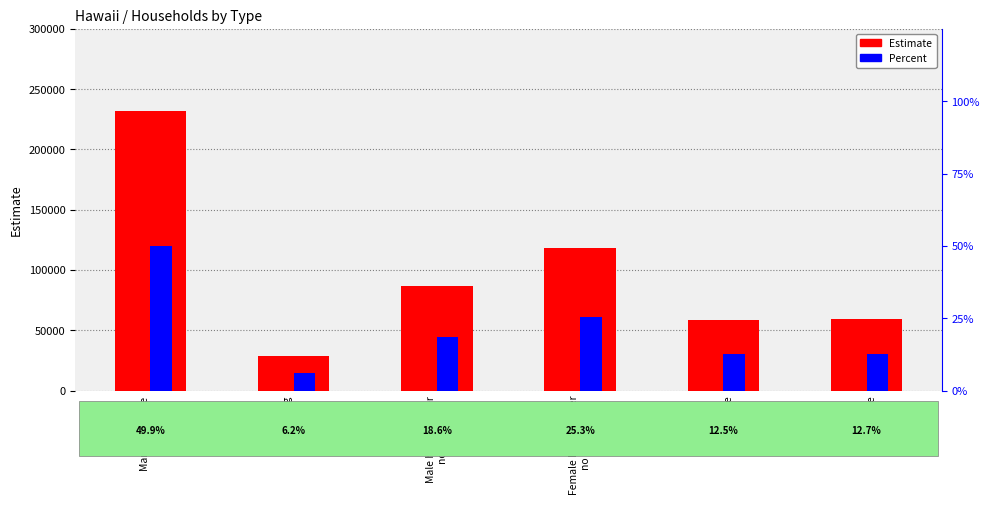

How many data points in Estimate are above 86687?

2